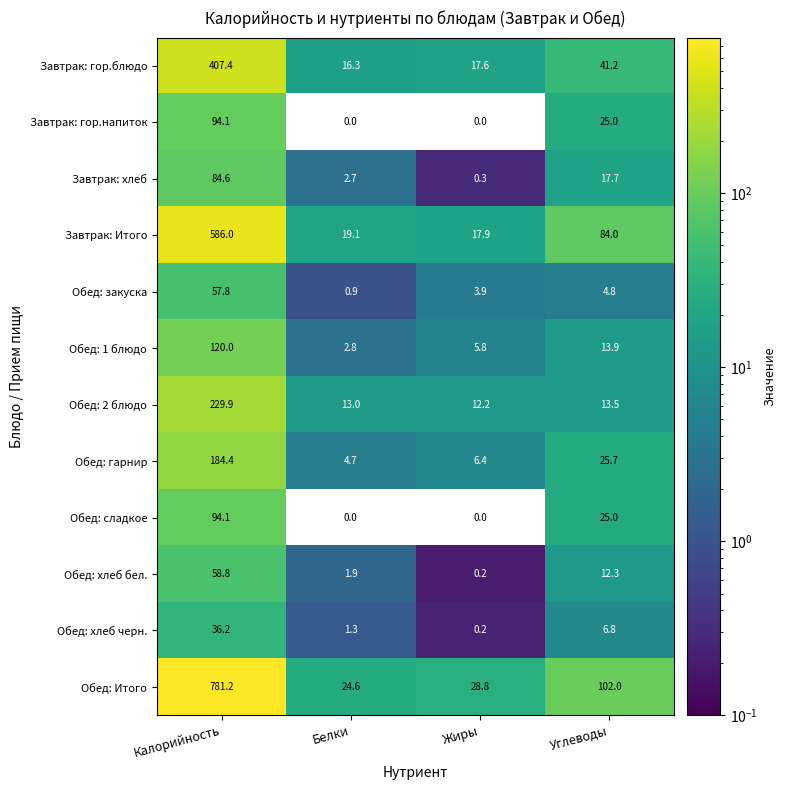

Is the value of Завтрак: гор.напиток at Белки greater than the value of Завтрак: хлеб at Жиры?

No